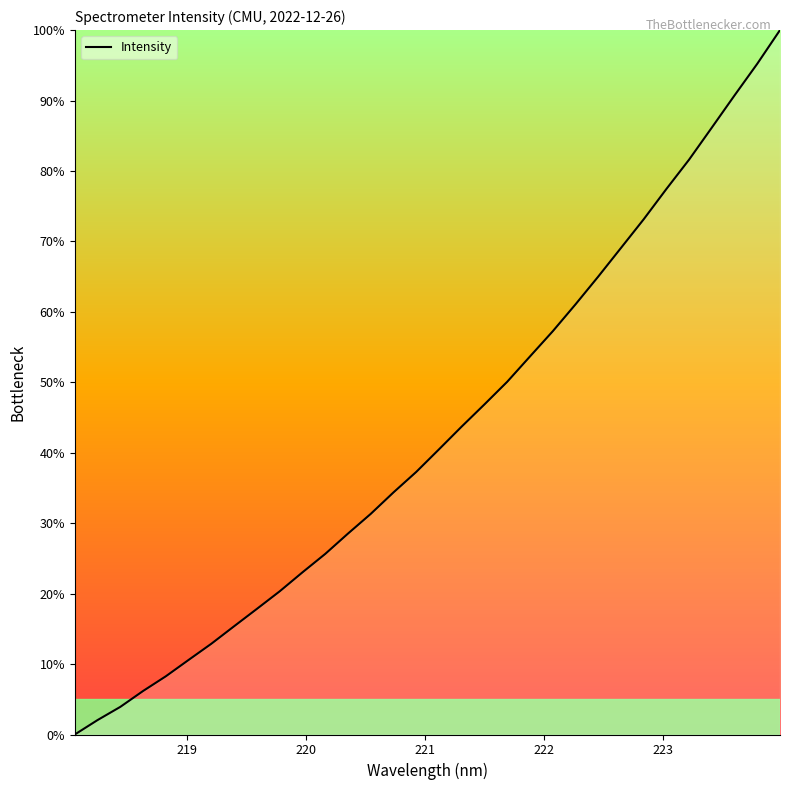

What is the greatest value displayed?

100.0